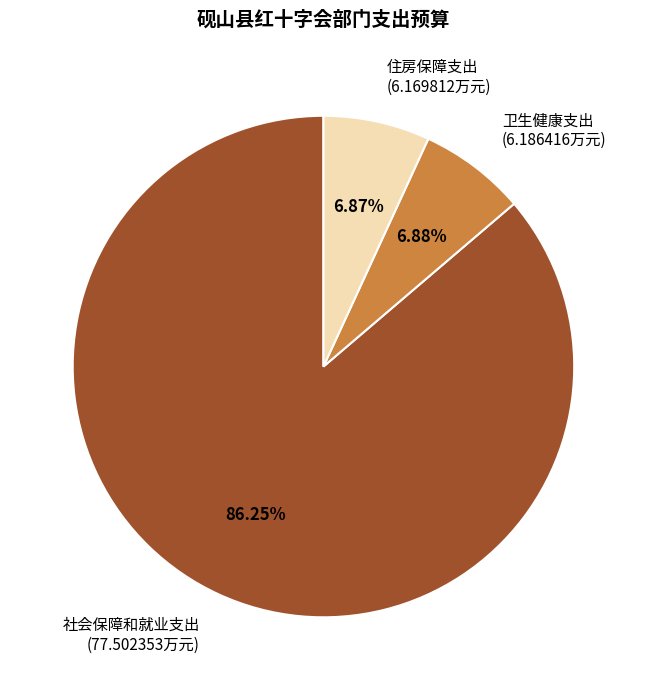

How many slices are in this pie chart?

3